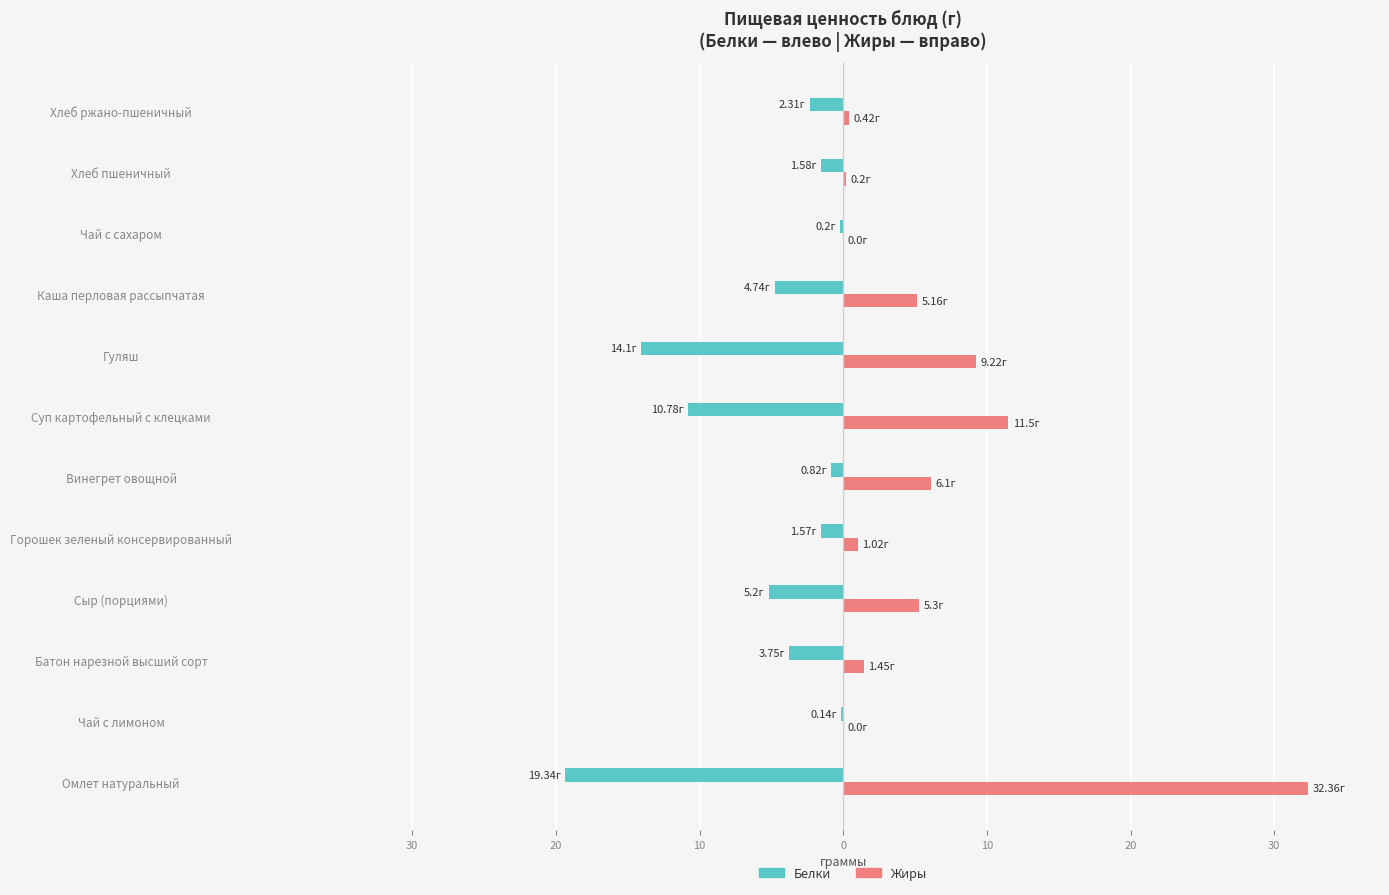

What are all the series names shown in the legend?

Белки, Жиры